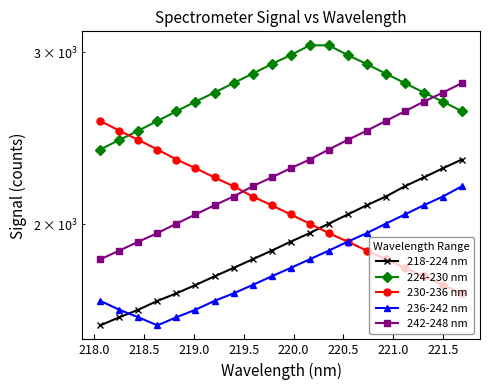

Reading left to right, list all the values displayed in this chart.

218-224 nm: 1576.7	1607.0	1635.9	1670.2	1700.2	1734.0	1769.6	1805.1	1842.1	1880.1	1920.2	1959.3	2003.4	2047.4	2092.4	2135.7	2188.0	2234.1	2282.8	2330.3
224-230 nm: 2385.8	2440.4	2494.0	2551.8	2610.6	2670.8	2727.9	2790.1	2852.3	2917.3	2979.9	3049.2	3049.2	2979.9	2917.3	2852.3	2790.1	2727.9	2670.8	2610.6
230-236 nm: 2551.8	2494.0	2440.4	2385.8	2330.3	2282.8	2234.1	2188.0	2135.7	2092.4	2047.4	2003.4	1959.3	1920.2	1880.1	1842.1	1805.1	1769.6	1734.0	1700.2
236-242 nm: 1670.2	1635.9	1607.0	1576.7	1607.0	1635.9	1670.2	1700.2	1734.0	1769.6	1805.1	1842.1	1880.1	1920.2	1959.3	2003.4	2047.4	2092.4	2135.7	2188.0
242-248 nm: 1842.1	1880.1	1920.2	1959.3	2003.4	2047.4	2092.4	2135.7	2188.0	2234.1	2282.8	2330.3	2385.8	2440.4	2494.0	2551.8	2610.6	2670.8	2727.9	2790.1